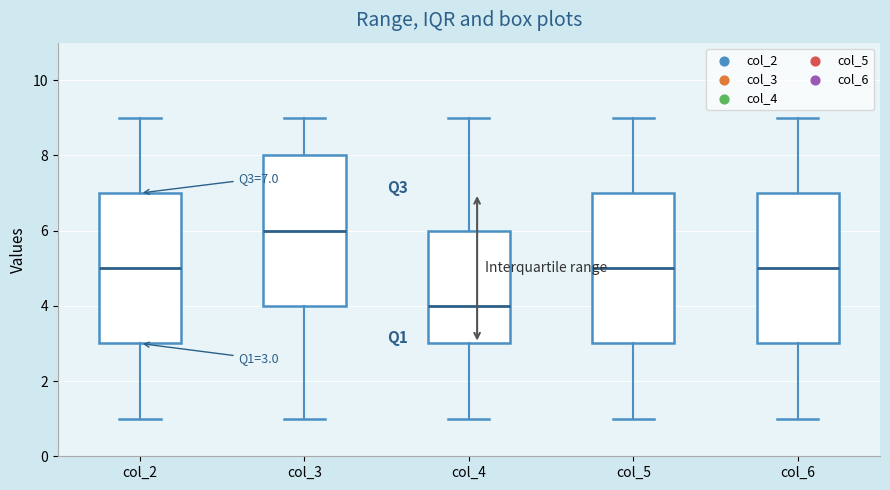

Which box's median line is the lowest?

col_4